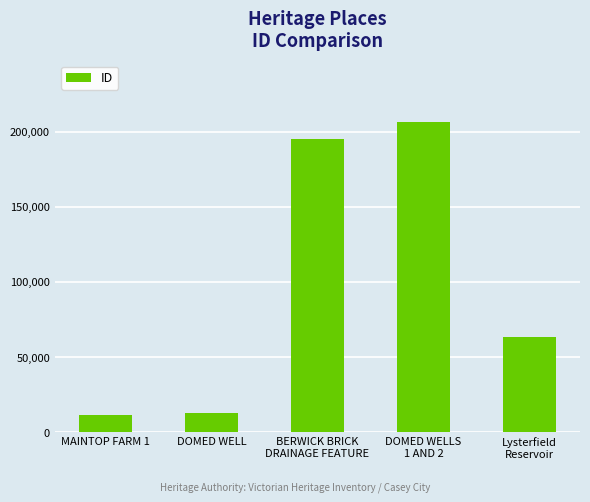

What is the greatest value displayed?

206193